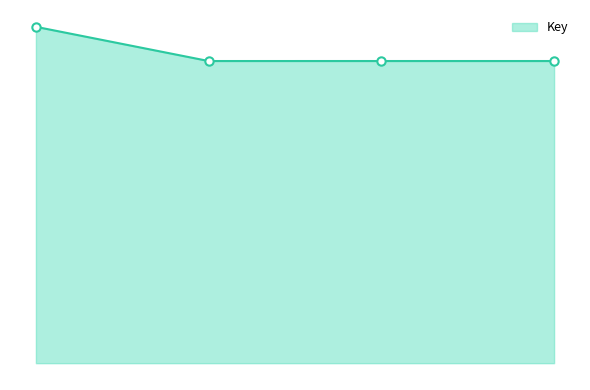

Does the chart have visible grid lines?

No